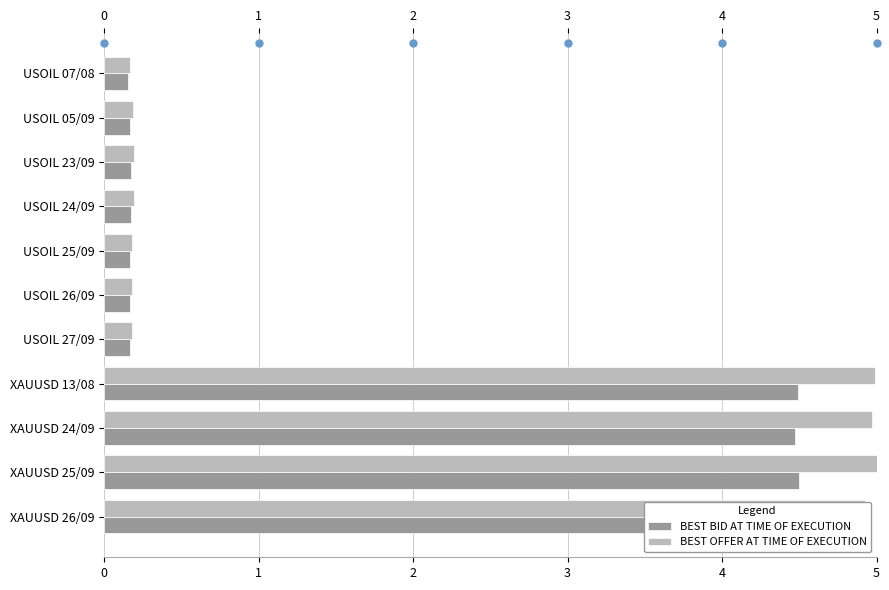

Which series has the largest total across all categories?

BEST OFFER AT TIME OF EXECUTION